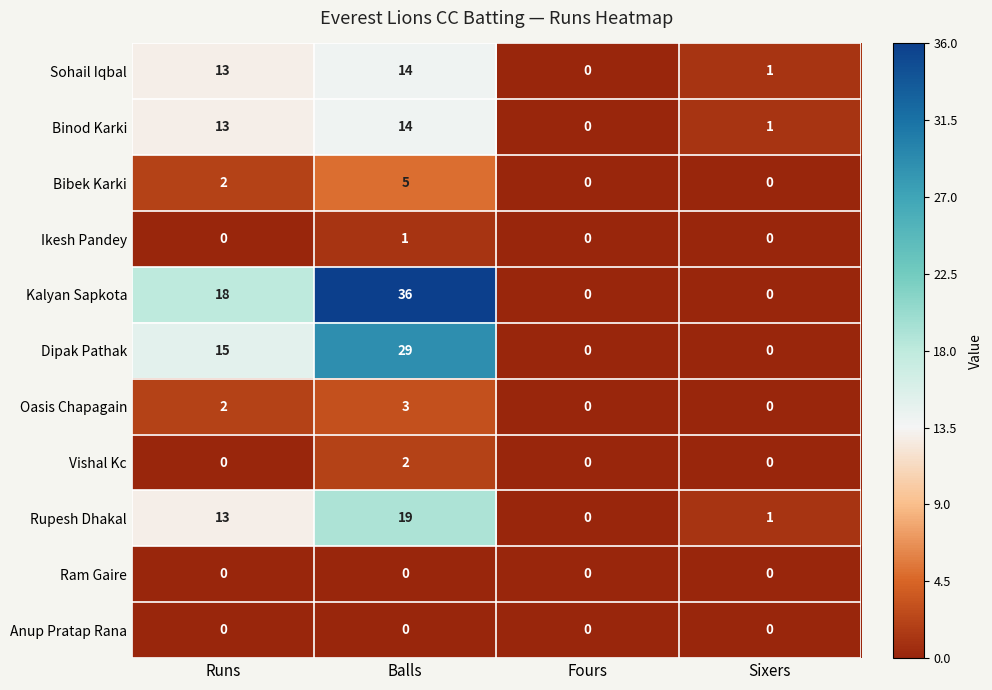

Count the Bibek Karki values in the range 0 to 5.

4